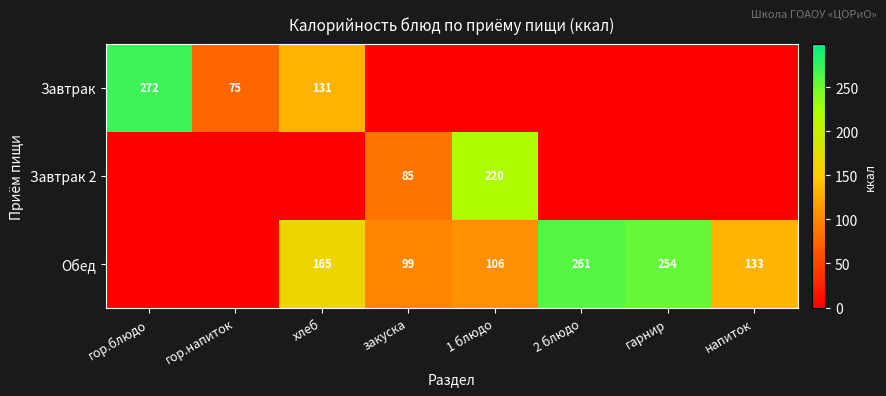

True or false: Завтрак has a value of 37 at гор.напиток.

False